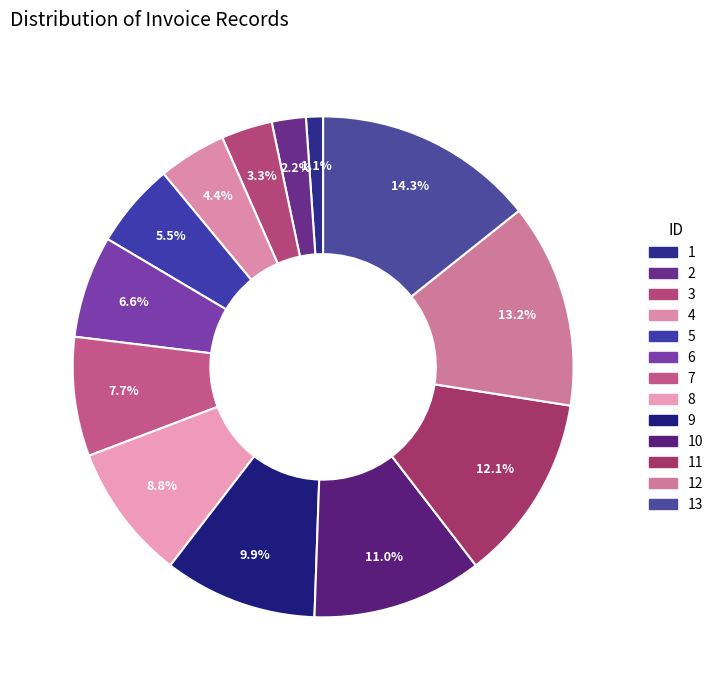

Which category has the smallest portion of the pie?

1